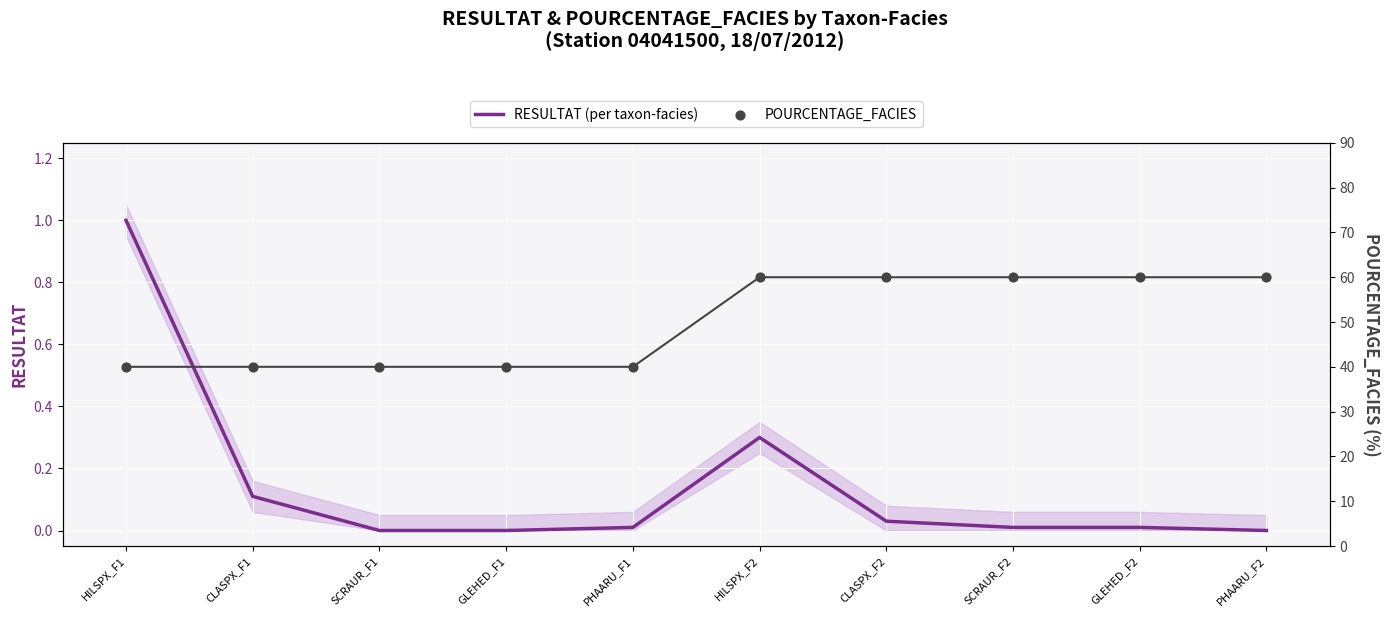

Which series has the largest total across all categories?

POURCENTAGE_FACIES